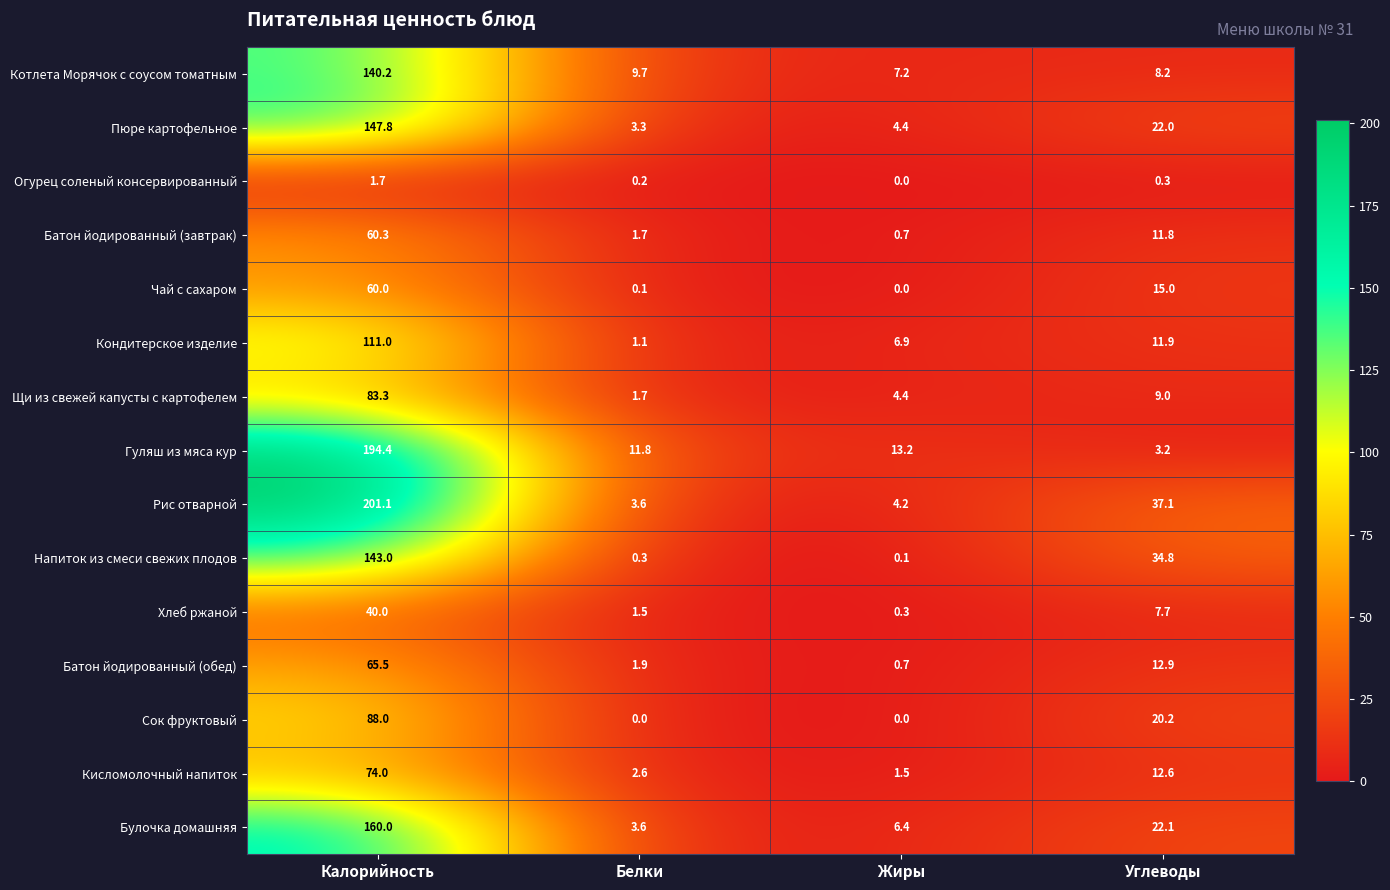

How many values in the Булочка домашняя series are below 22?

2